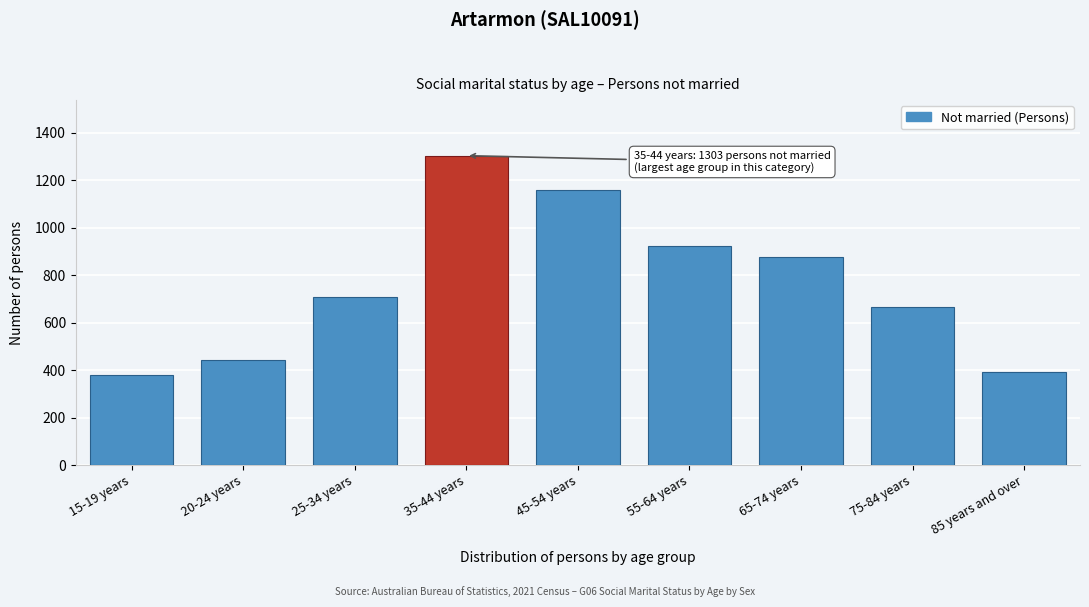

Reading left to right, list all the values displayed in this chart.

15-19 years=380	20-24 years=444	25-34 years=709	35-44 years=1303	45-54 years=1157	55-64 years=922	65-74 years=875	75-84 years=668	85 years and over=392